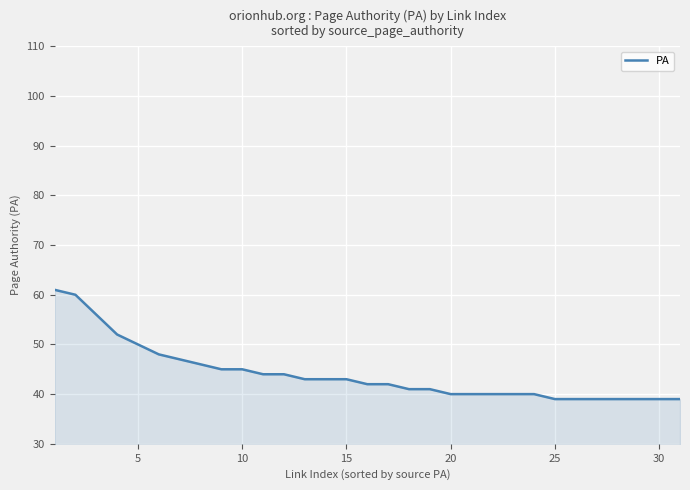

What is the difference between the maximum and minimum values?

22